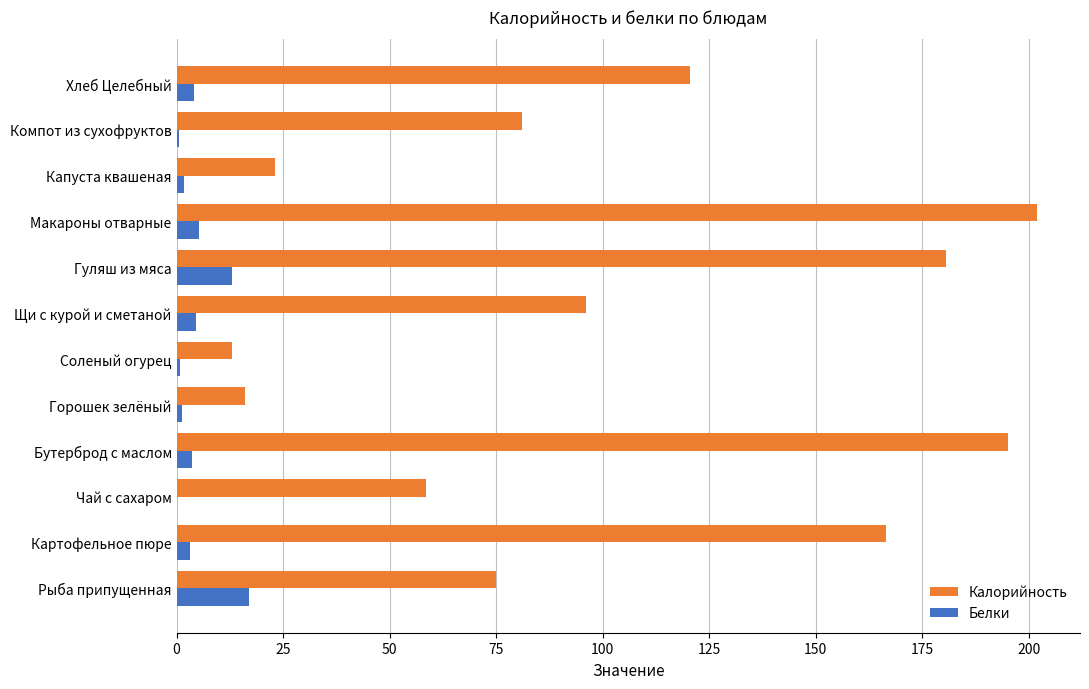

What is the greatest value displayed?

201.9